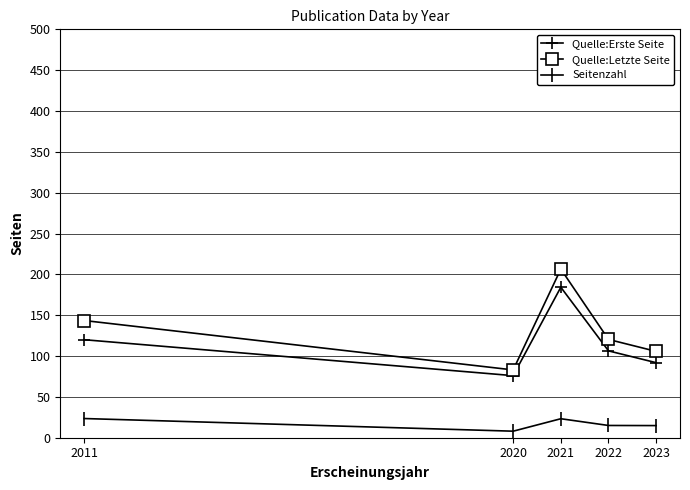

At which category is the sum across all series the highest?

2021